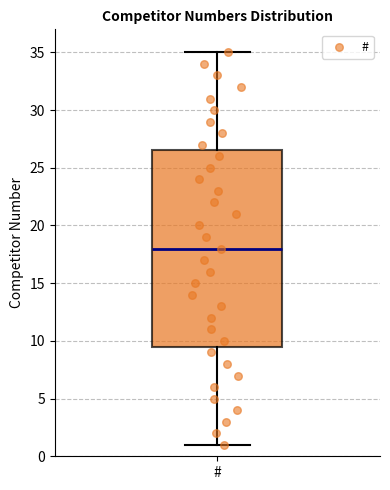

Read this box plot against the y-axis: the position of the median line, the range covered by the box, and the ends of both whiskers. The values are not printed on the chart, so give them approximately, as read against the axis.

median 18.0, box 9.5 to 26.5, whiskers 1.0 to 35.0